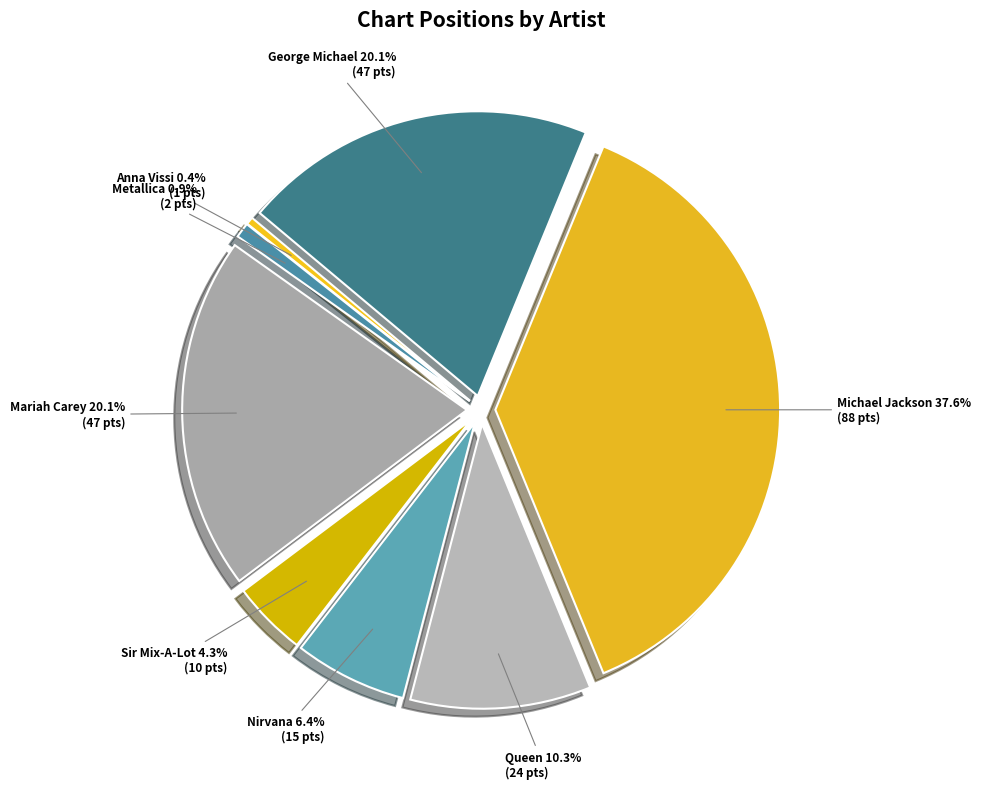

Combined, do Mariah Carey and George Michael account for over 50%?

No